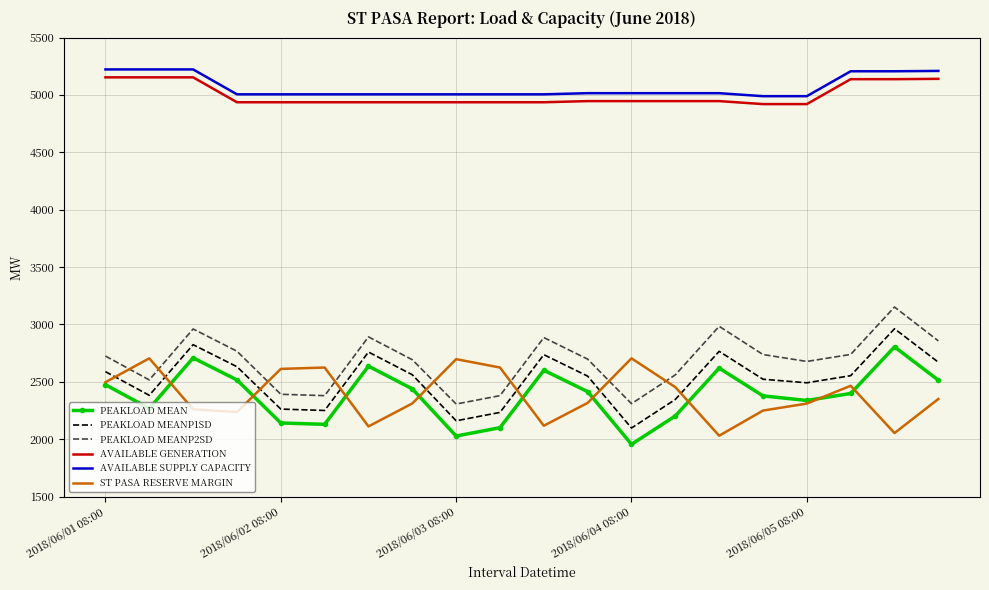

True or false: PEAKLOAD MEANP2SD and PEAKLOAD MEANP1SD cross at least once.

False